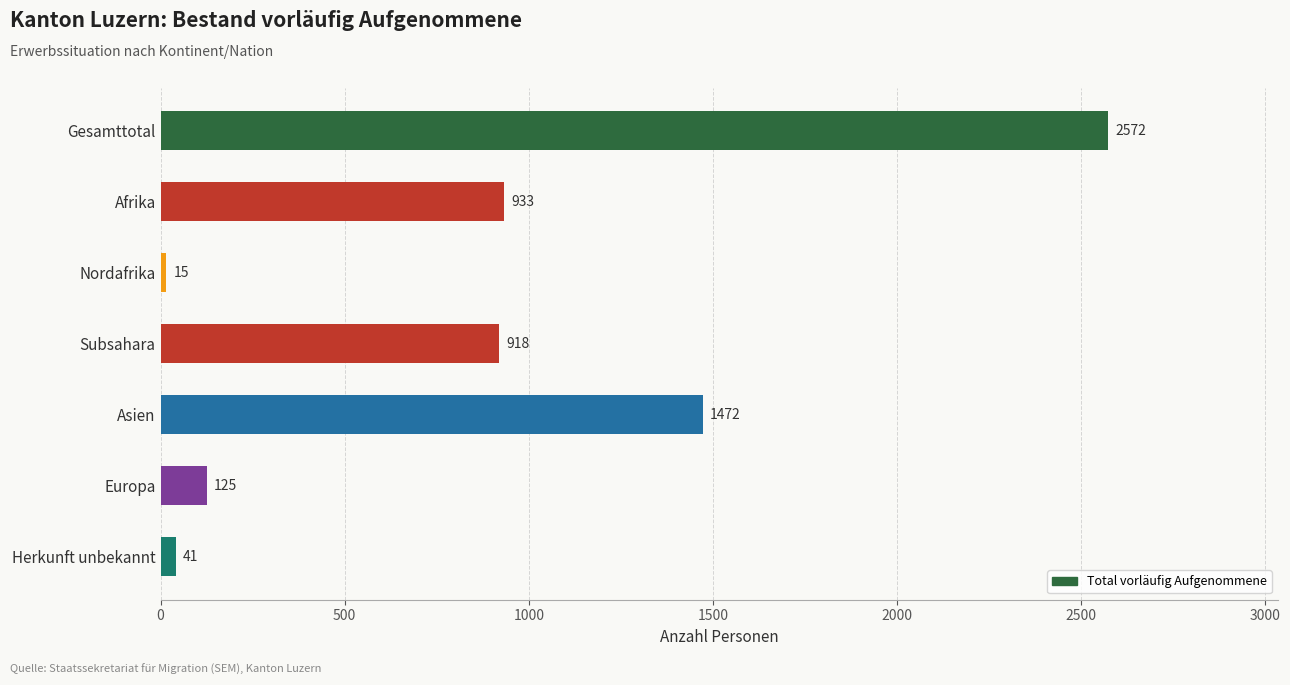

Reading top to bottom, extract all data points from this chart.

2572	933	15	918	1472	125	41